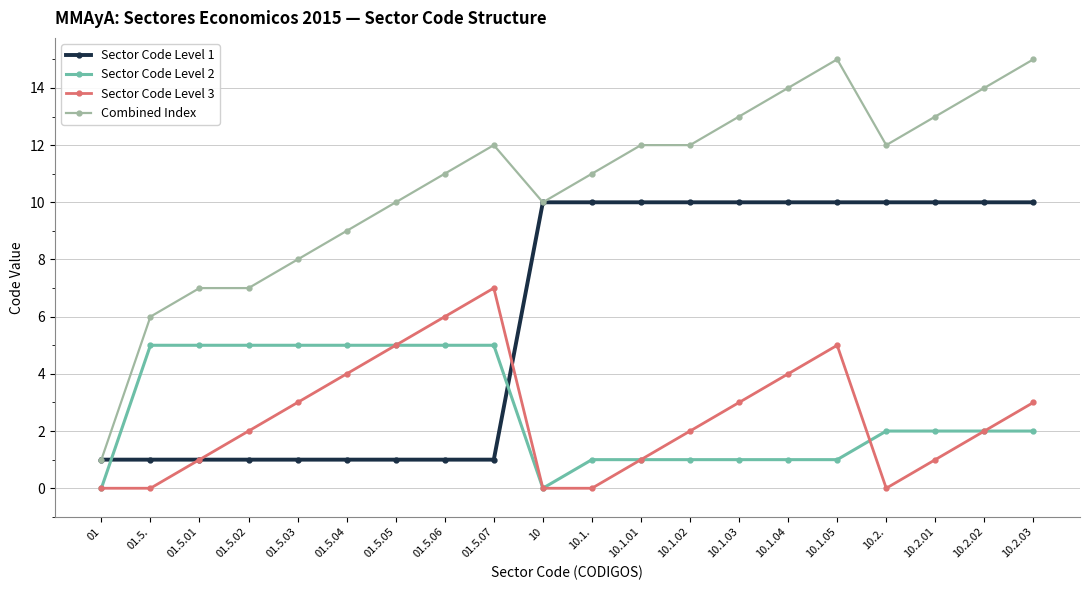

What is the difference between the maximum and minimum values in the Combined Index series?

14